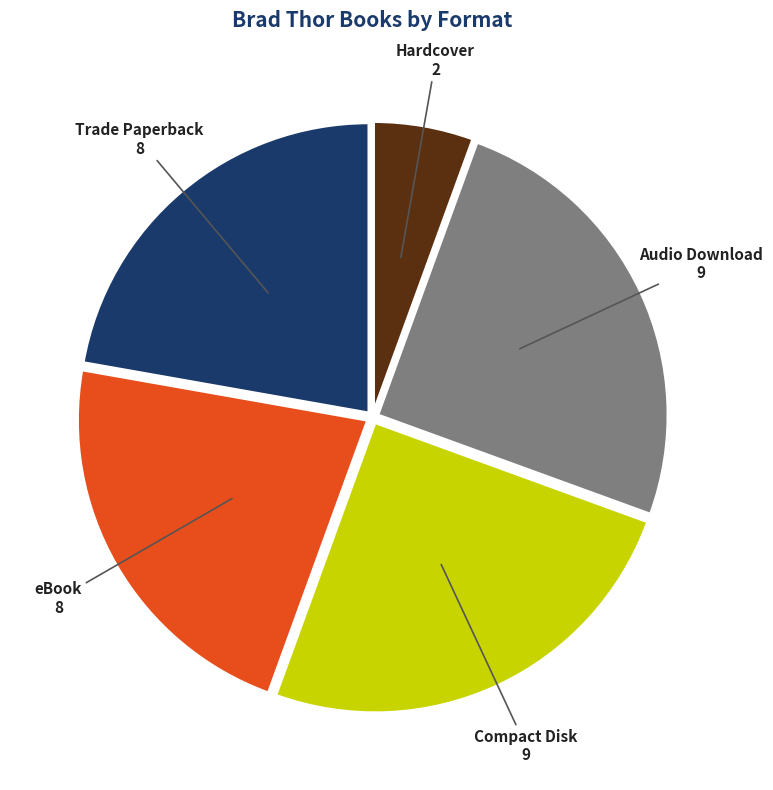

Count the number of slices in the pie.

5